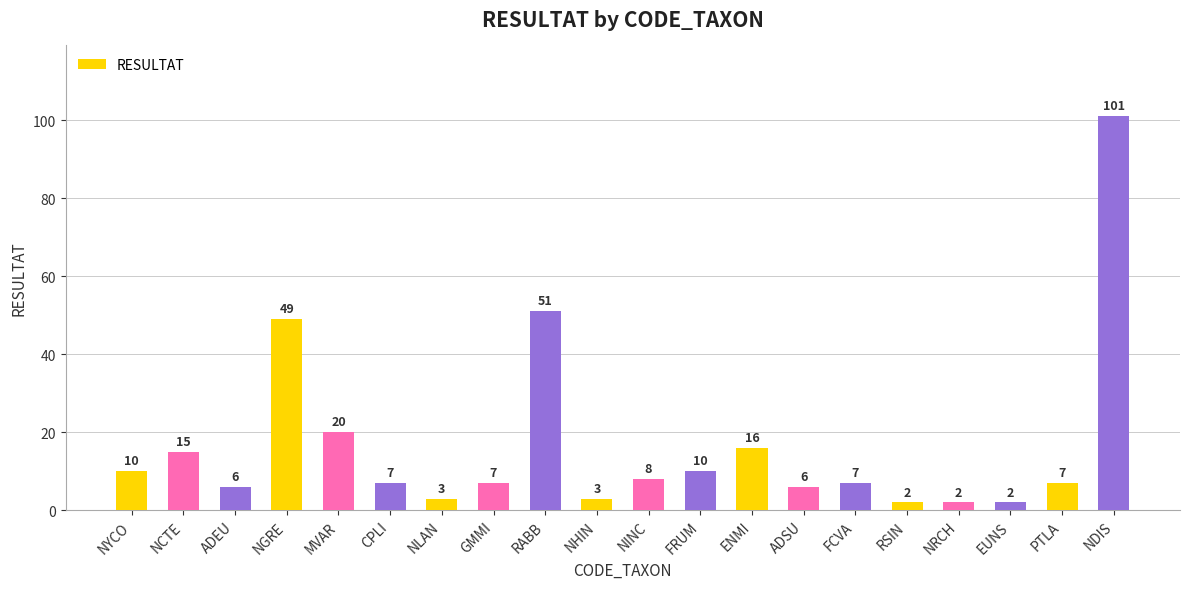

What is the greatest value displayed?

101